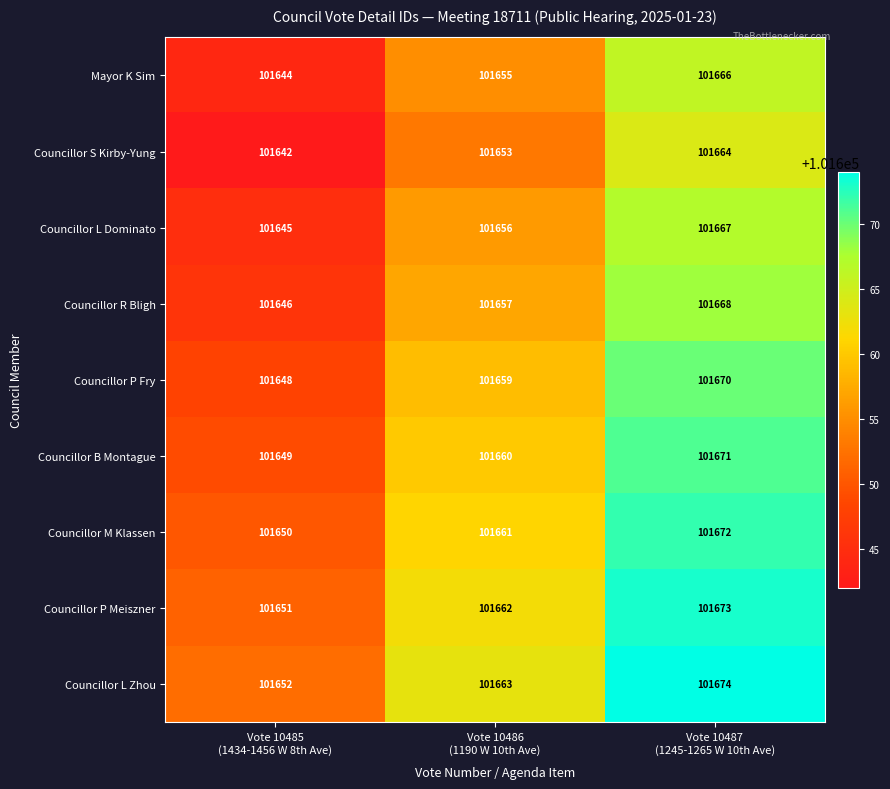

What is the maximum value shown in the chart?

101674